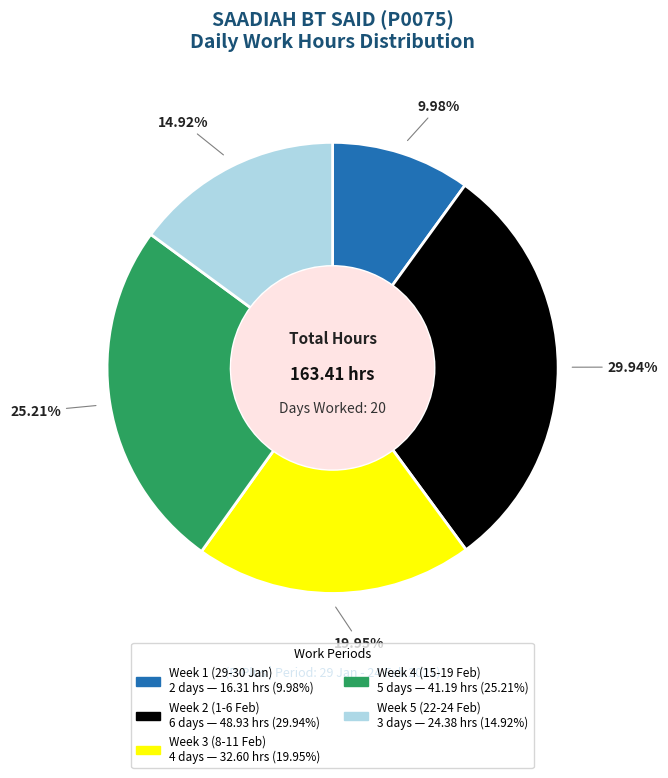

How many segments does this pie chart have?

5